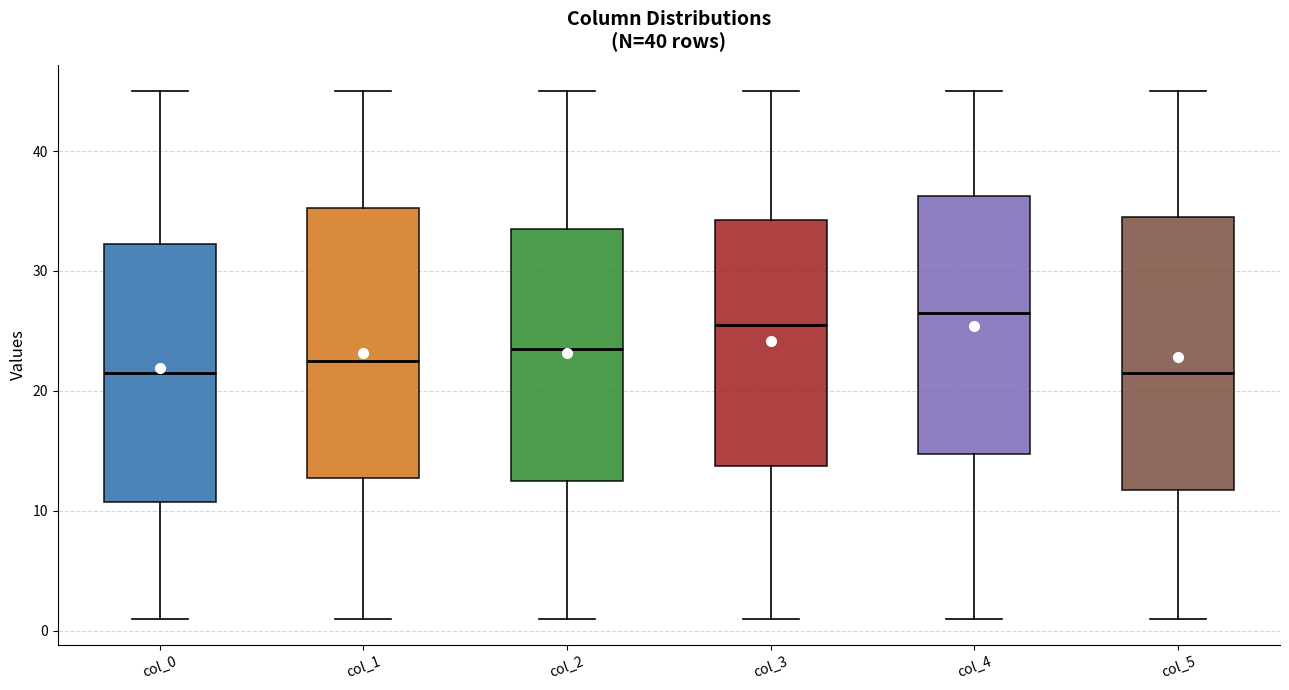

Where is the lower edge of the box for col_5 on the y-axis? The values are not printed on the chart, so give them approximately, as read against the axis.

12